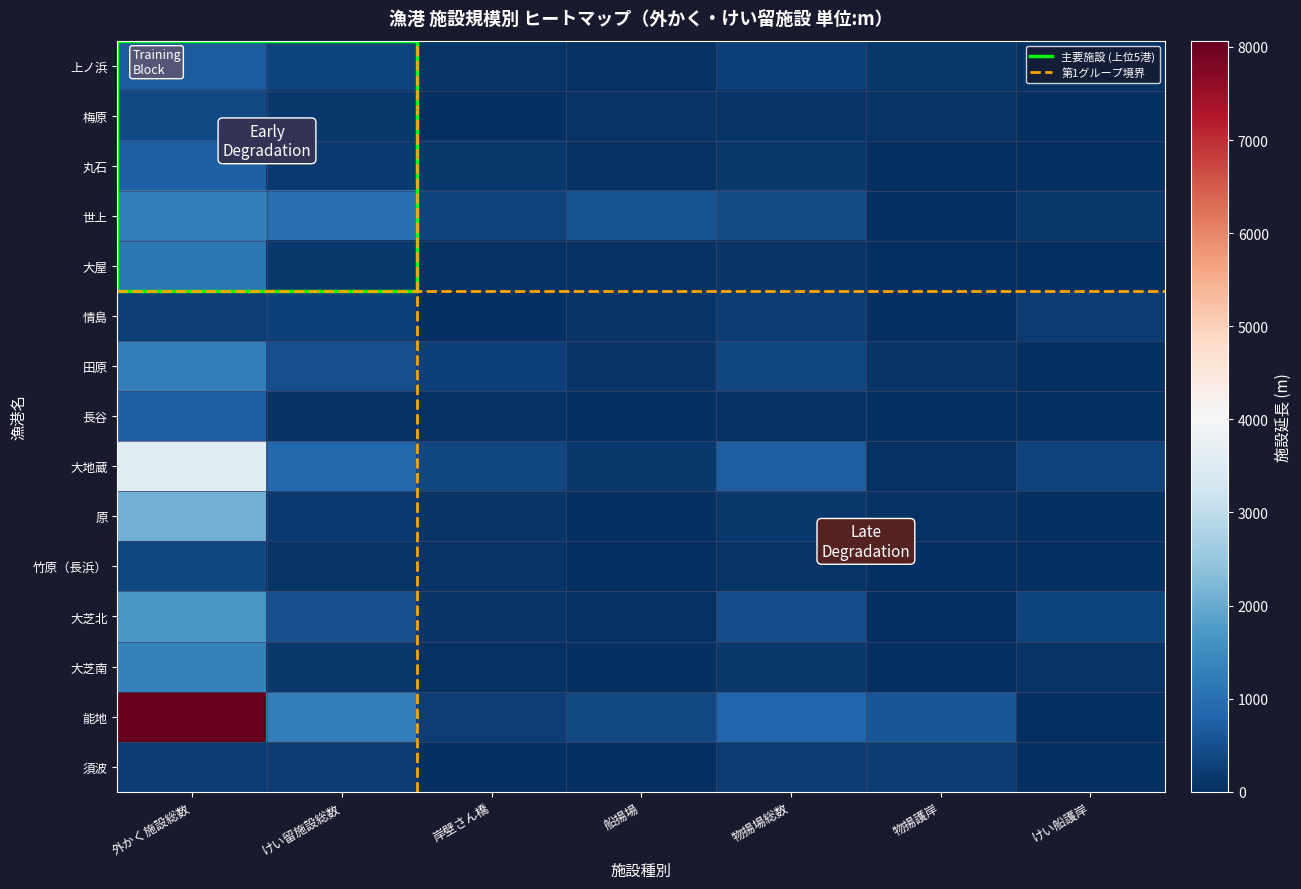

Reading left to right, extract all data points from this chart.

上ノ浜: 667	316	75	57	259	131	53
梅原: 388	143	10	66	77	67	0
丸石: 753	172	132	40	132	0	0
世上: 1269	989	284	525	434	0	150
大屋: 1113	156	60	40	110	30	20
情島: 246	282	0	70	196	0	196
田原: 1245	491	258	101	370	112	0
長谷: 744	46	46	0	46	0	0
大地蔵: 3540	851	359	128	703	46	298
原: 2100	177	101	30	139	38	0
竹原（長浜）: 356	67	67	0	67	0	0
大芝北: 1674	494	115	50	444	0	329
大芝南: 1318	127	56	0	127	0	71
能地: 8067	1234	243	391	833	590	0
須波: 199	218	16	0	218	202	0